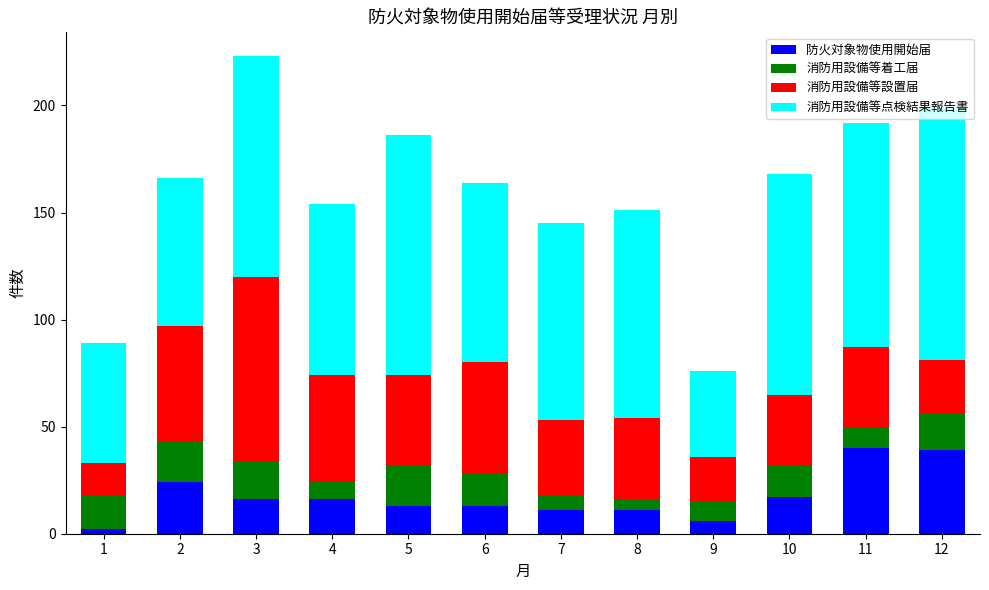

At which label does 防火対象物使用開始届 first exceed 16?

2